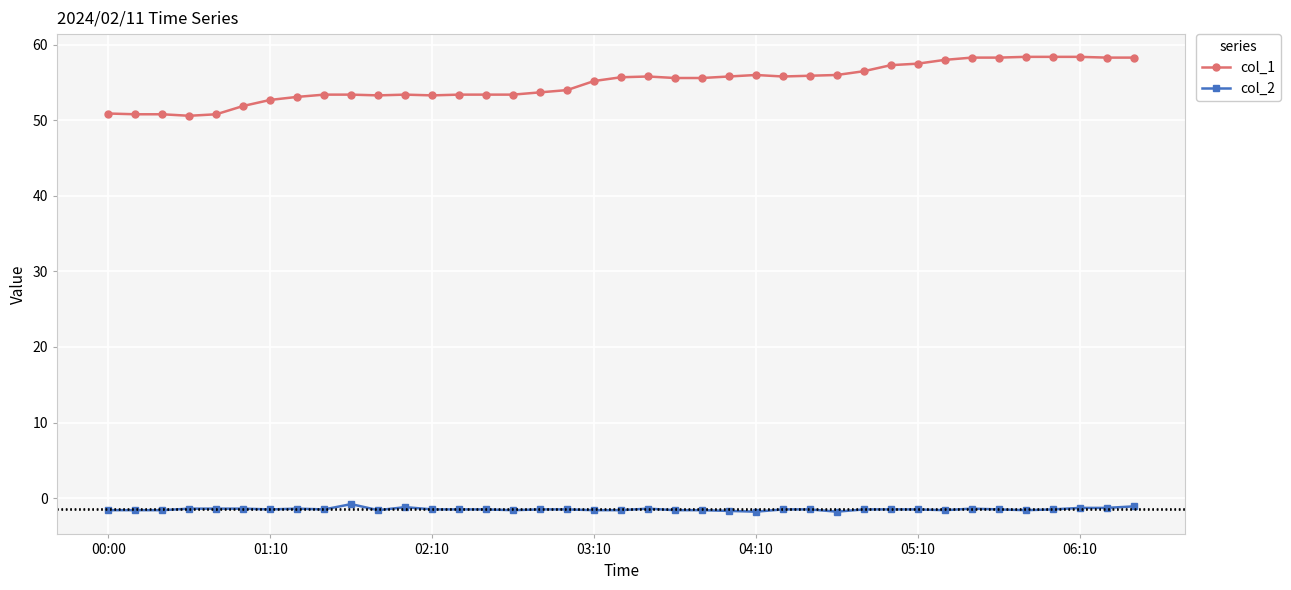

Count the number of categories in the chart.

39